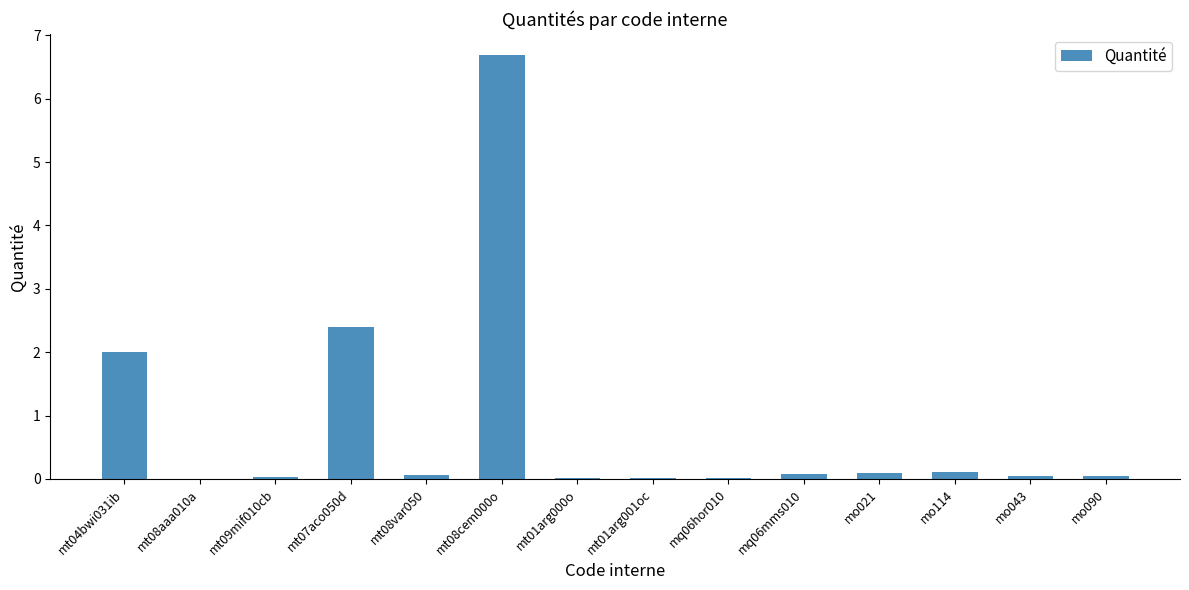

What is the greatest value displayed?

6.7